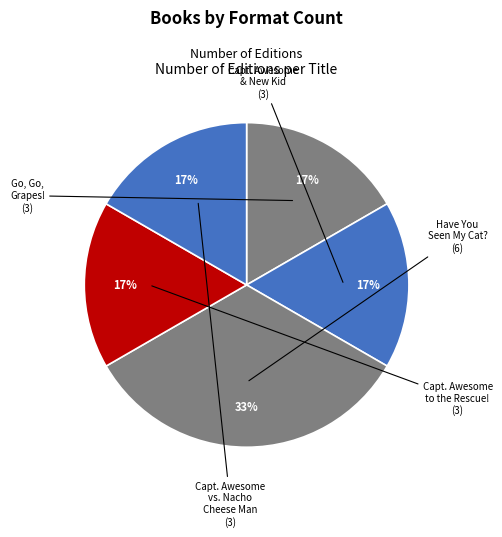

Which slice is the largest?

Have You Seen My Cat?